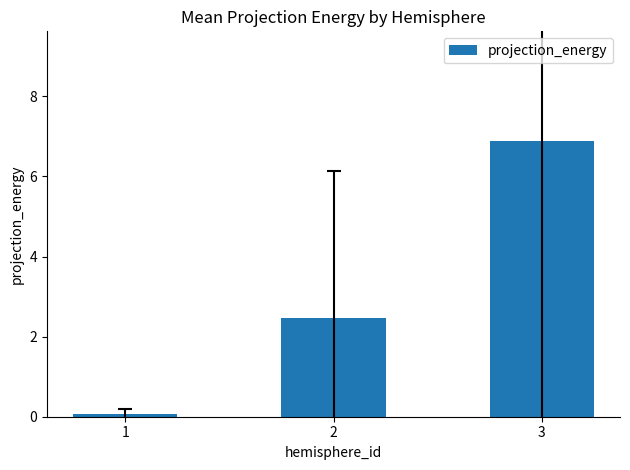

How many data points are above 2?

2